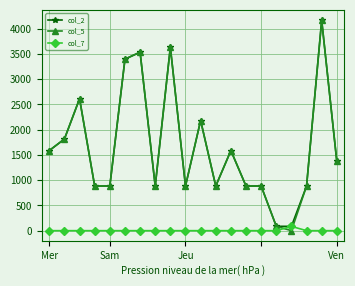

True or false: col_2 has more than 1 interior local peaks.

True